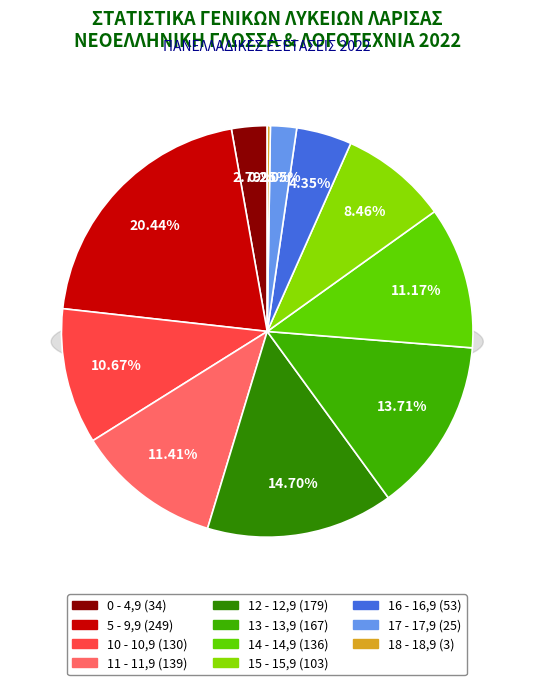

Which category has the biggest portion of the pie?

5 - 9,9